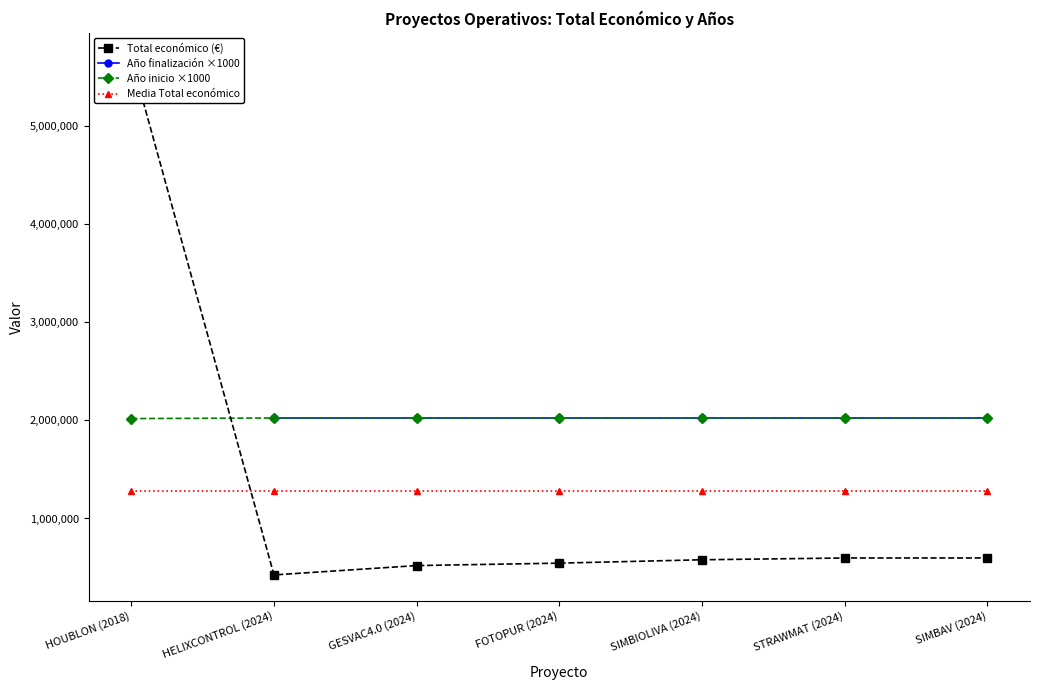

What is the approximate value of Media Total económico at SIMBIOLIVA (2024)?

1278475.4